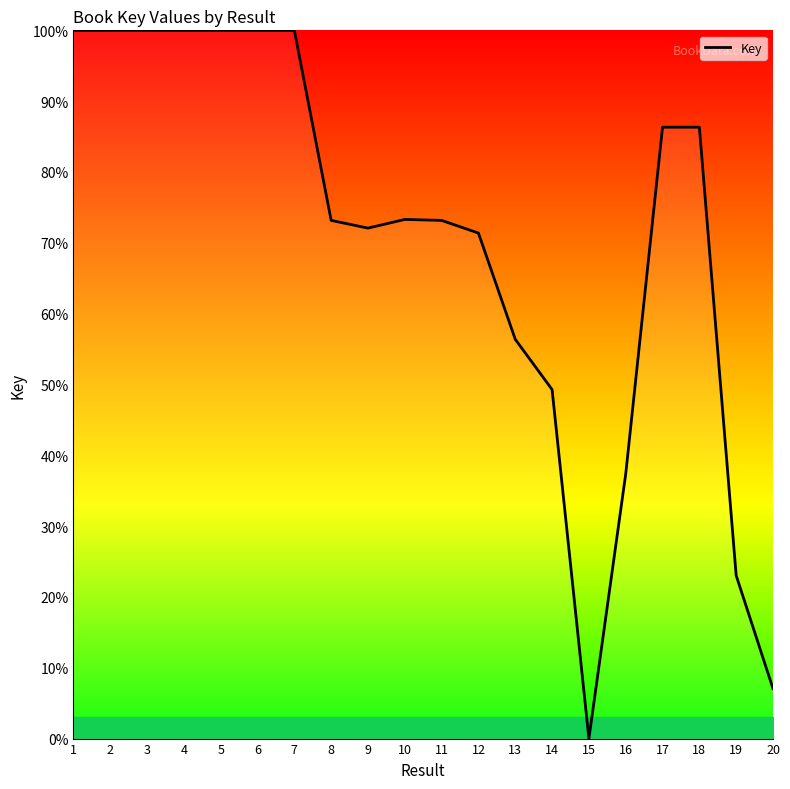

What value does the data have at 5?

100.0